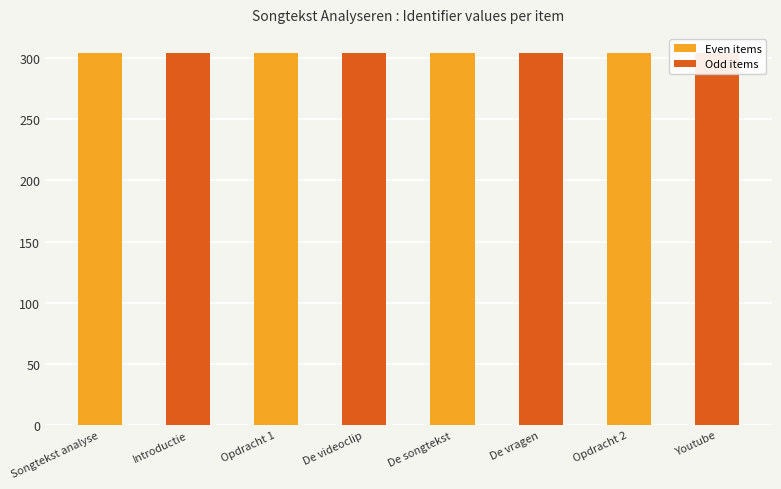

True or false: the data shows 436.8 at Songtekst analyse.

False